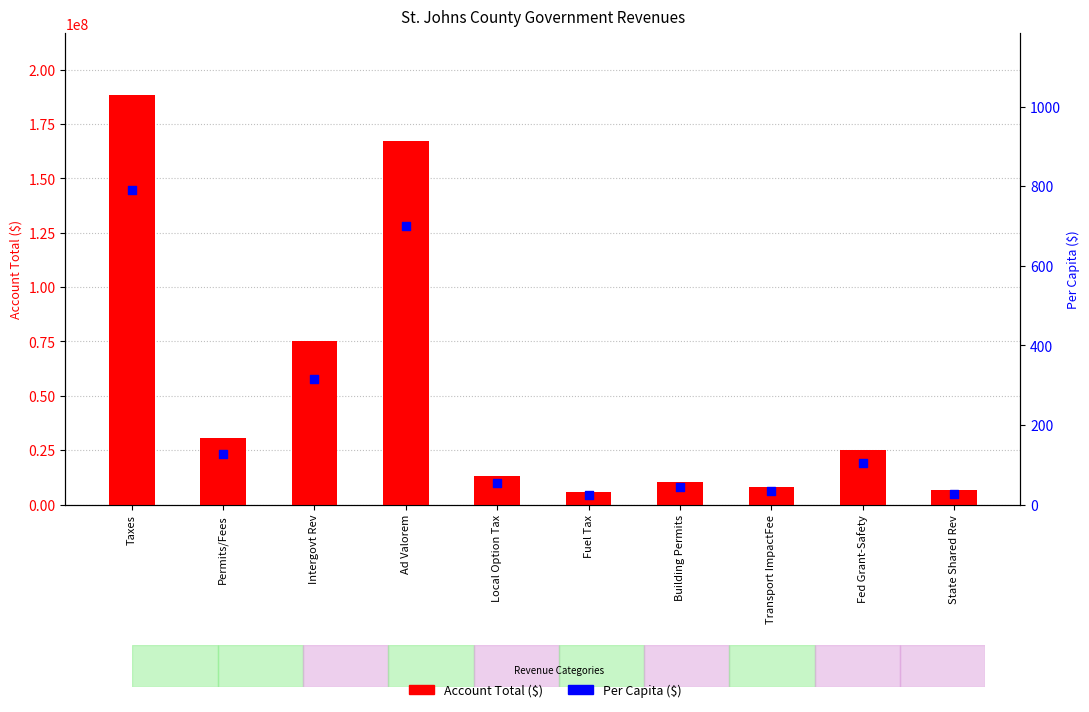

Which series reaches the maximum Y coordinate?

Account Total